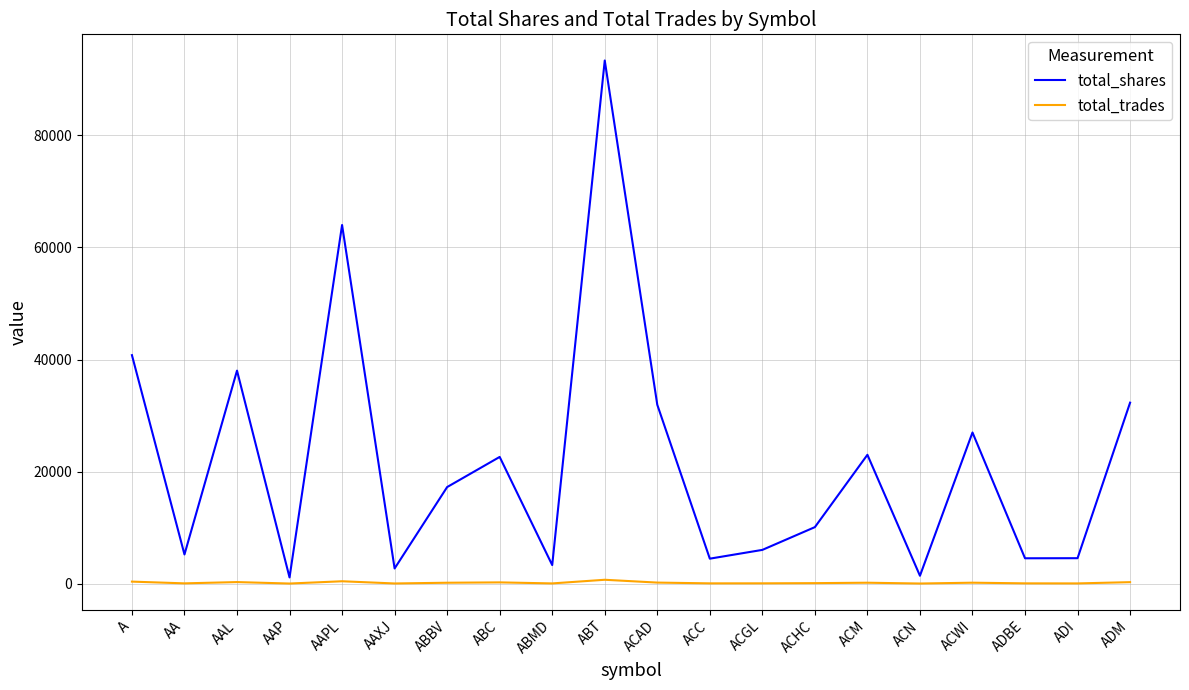

Rank the series by their maximum value, from highest to lowest.

total_shares, total_trades